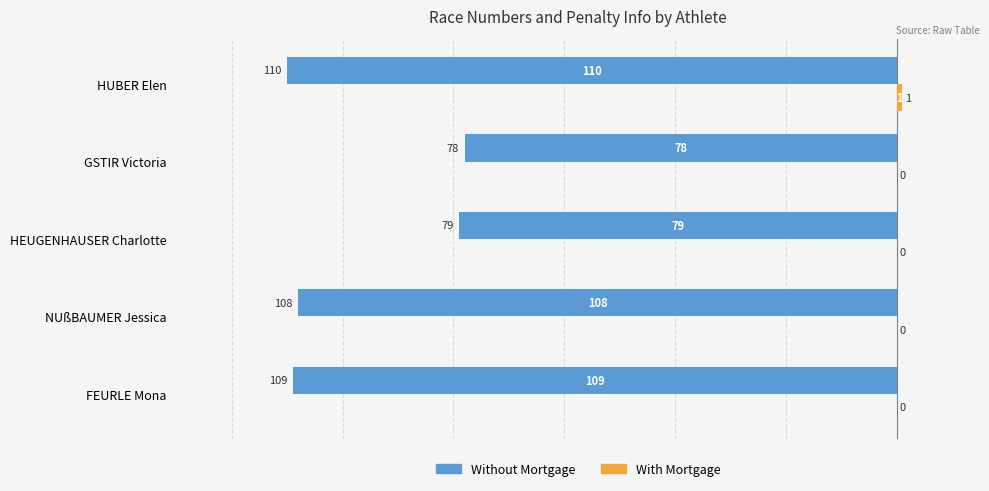

Are the bars grouped side by side (vs. stacked)?

Yes